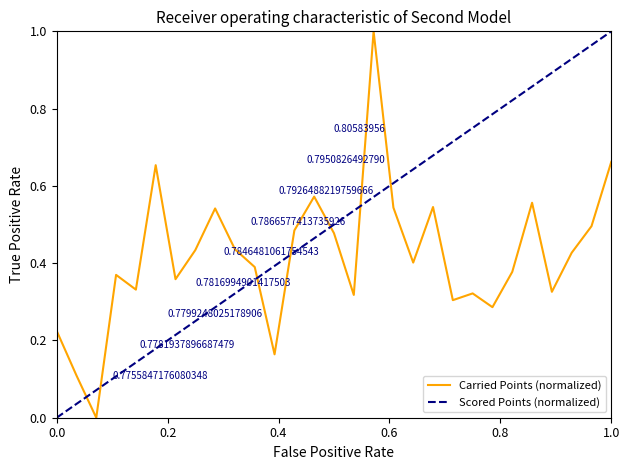

What is the value of the 24th point from the left?

0.4